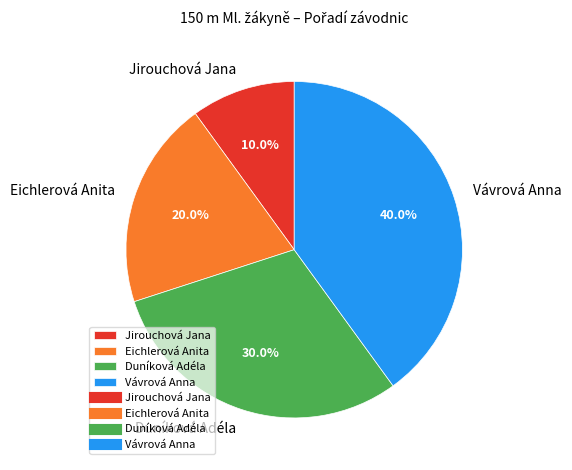

Count the number of slices in the pie.

4